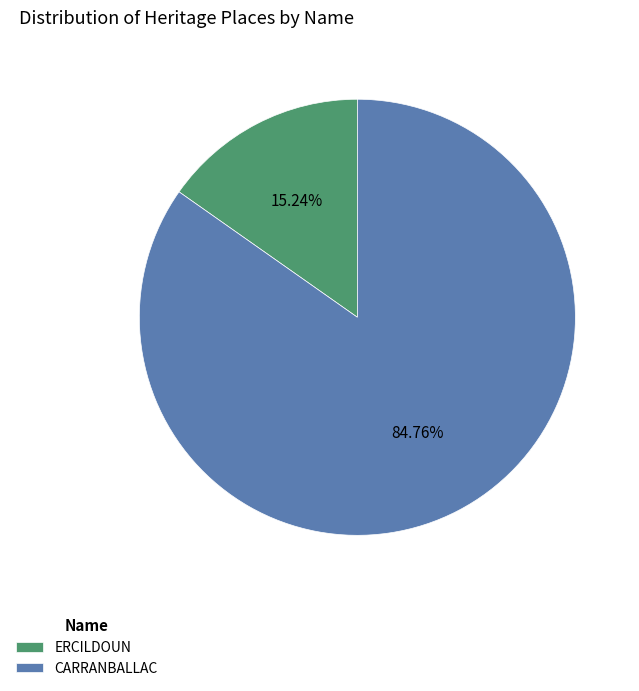

How many slices are in this pie chart?

2